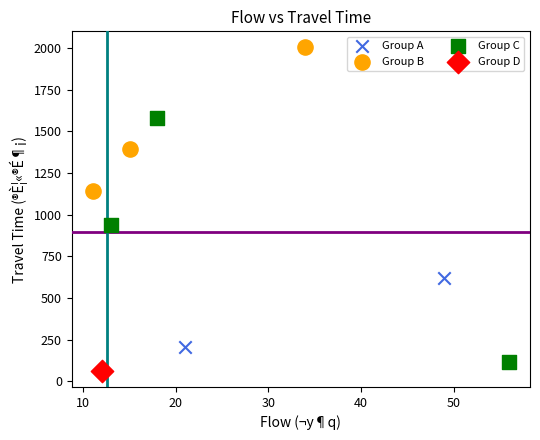

What are all the series names shown in the legend?

Group A, Group B, Group C, Group D